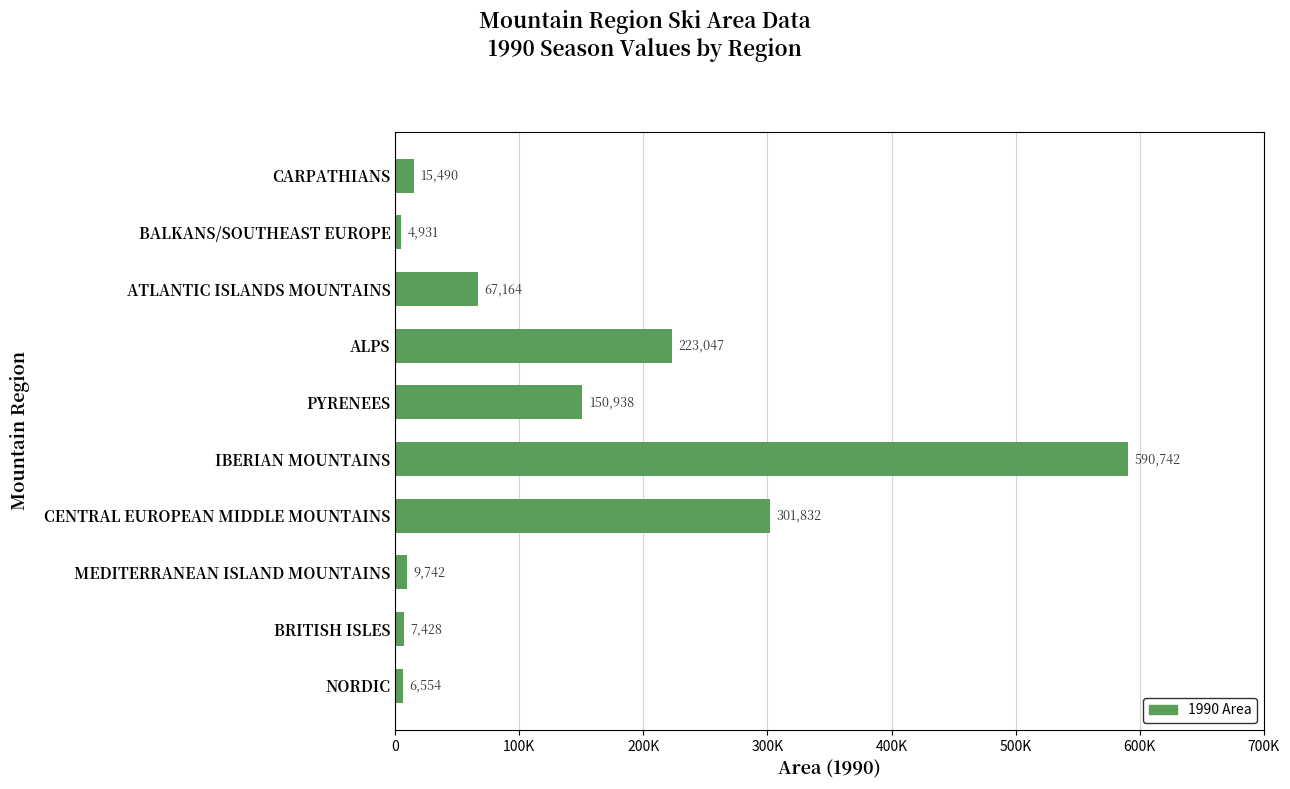

Are the bars horizontal?

Yes